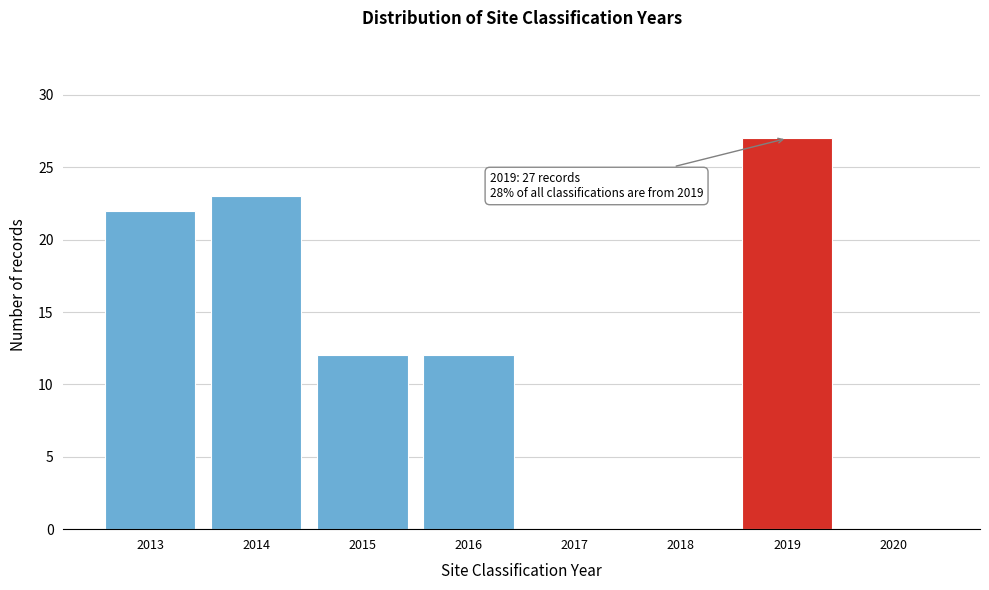

Reading left to right, transcribe all the data shown in this chart.

2013=22	2014=23	2015=12	2016=12	2017=0	2018=0	2019=27	2020=0